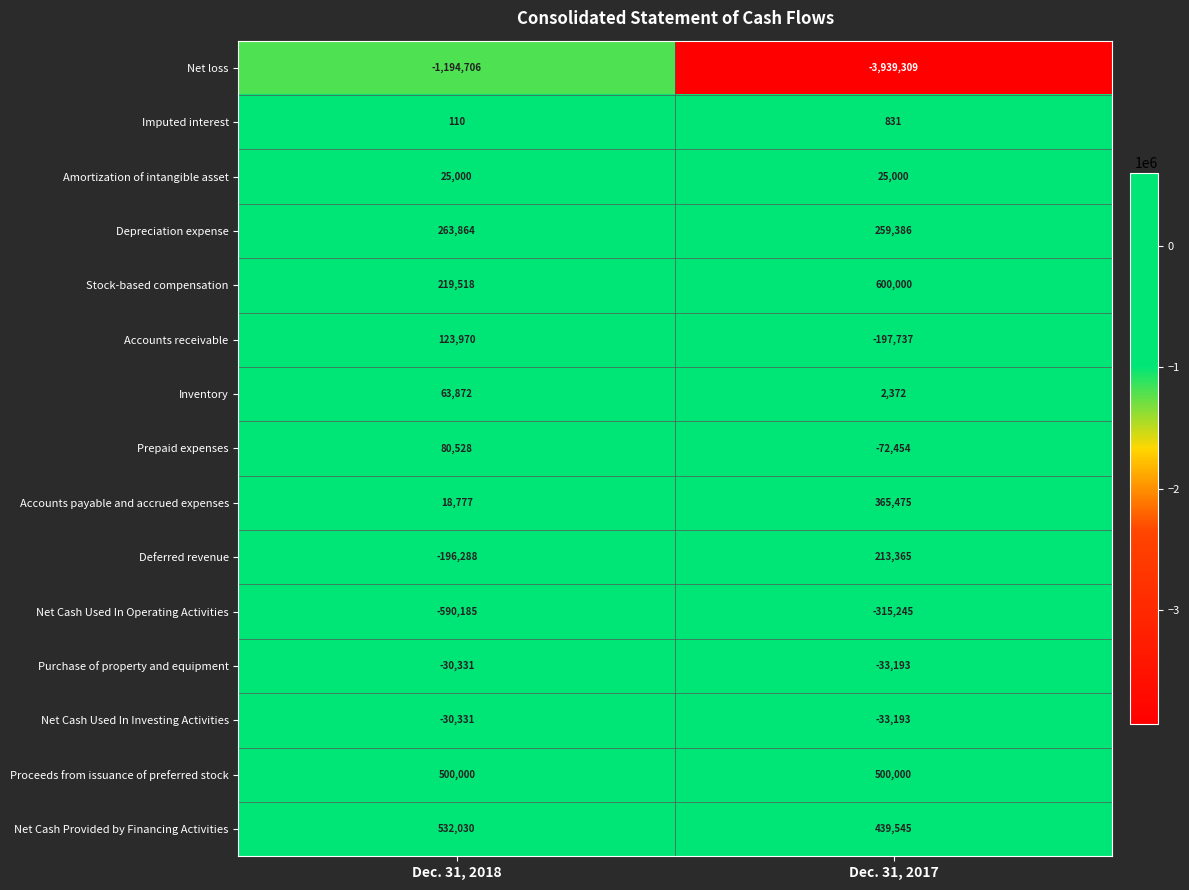

True or false: Net loss has a value of -5926395 at Dec. 31, 2017.

False